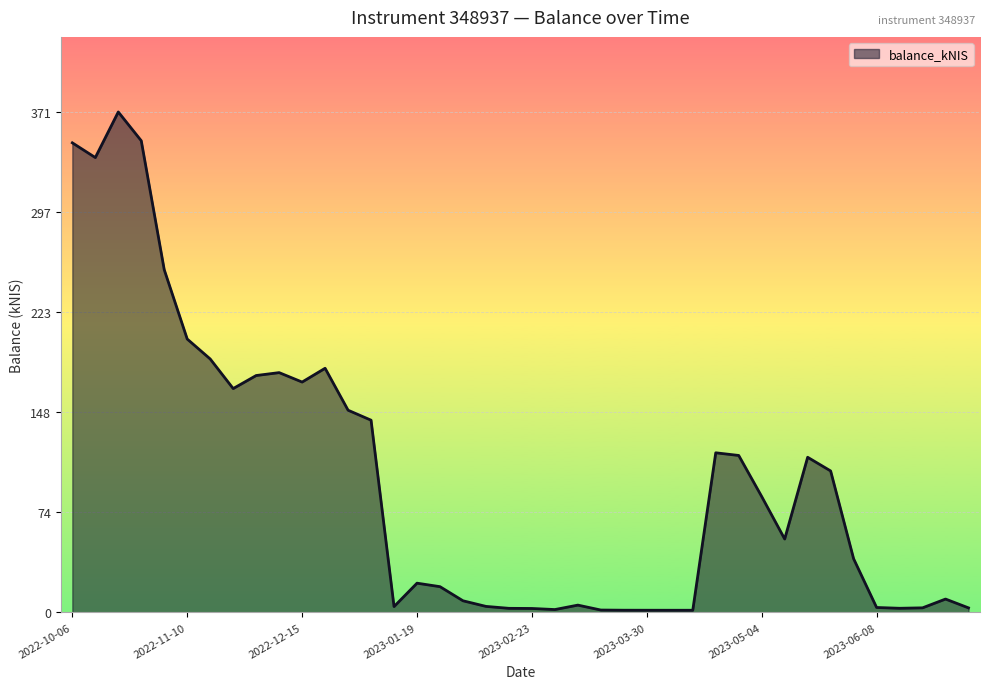

What is the difference between the maximum and minimum values?

369.3